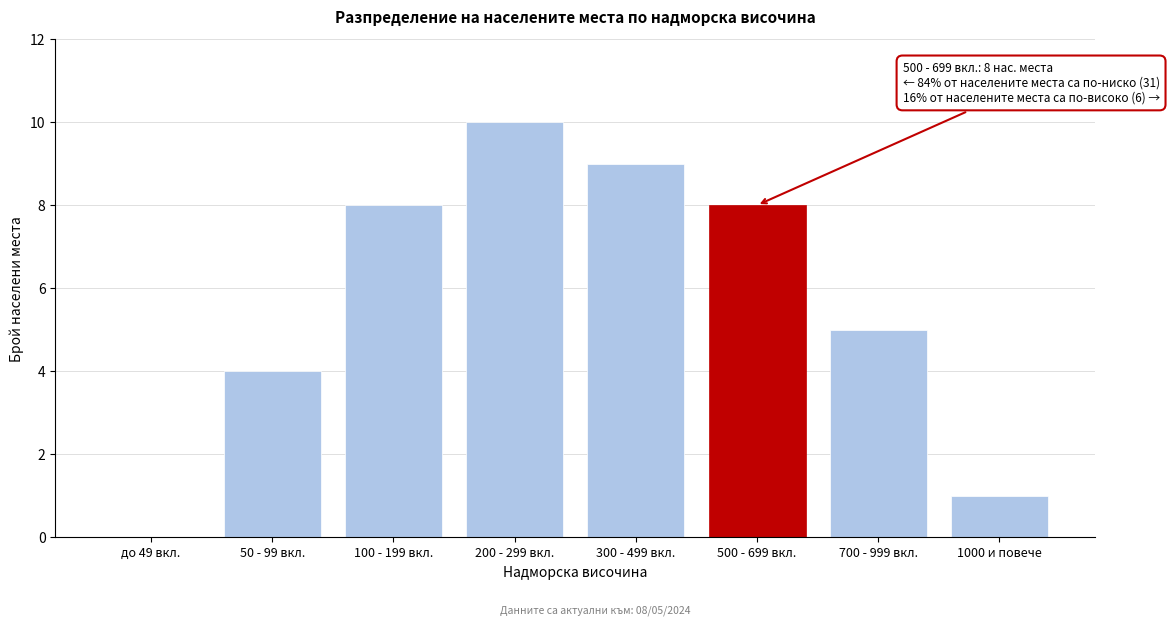

Reading left to right, what are all the values shown in this chart?

до 49 вкл.=0	50 - 99 вкл.=4	100 - 199 вкл.=8	200 - 299 вкл.=10	300 - 499 вкл.=9	500 - 699 вкл.=8	700 - 999 вкл.=5	1000 и повече=1